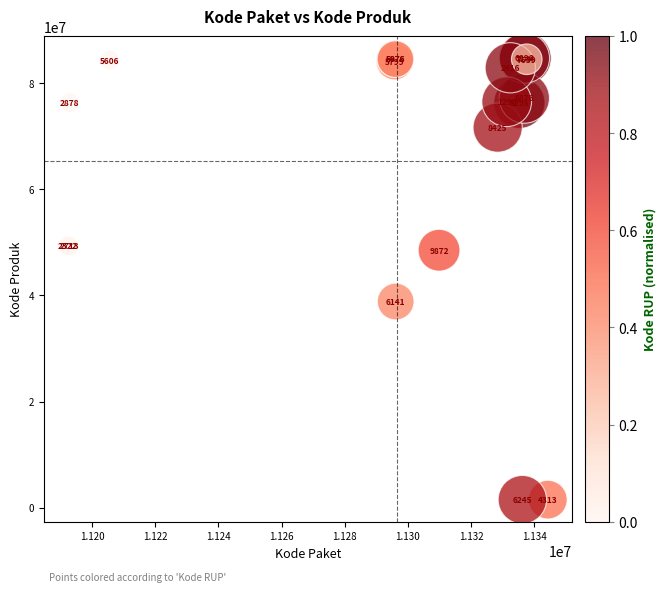

What Y value in the scatter plot is closest to 43108744?

38839757